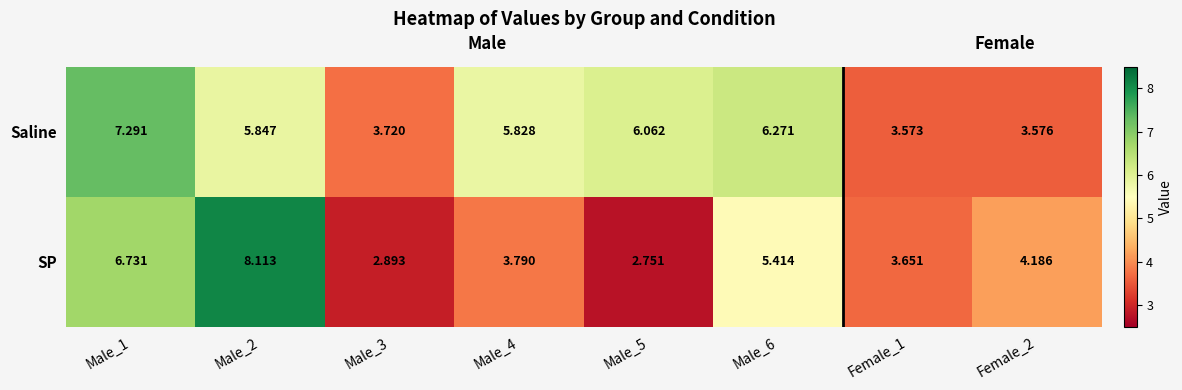

At which category is the sum across all series the highest?

Male_1